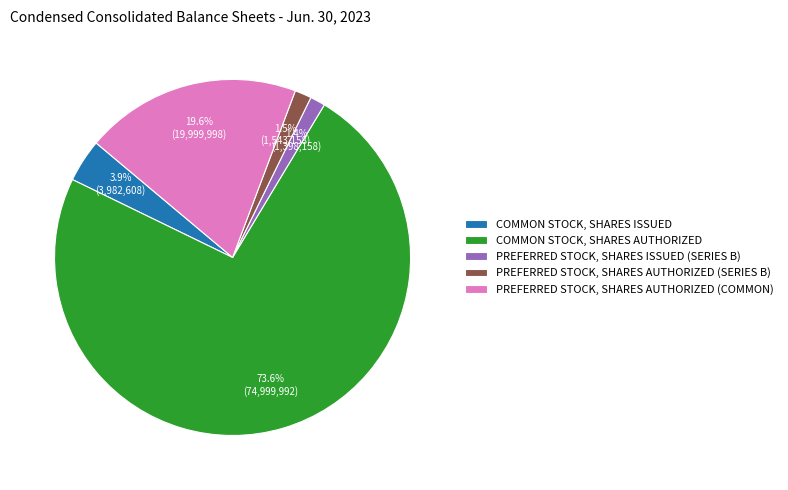

Which slice represents more than half of the pie?

COMMON STOCK, SHARES AUTHORIZED